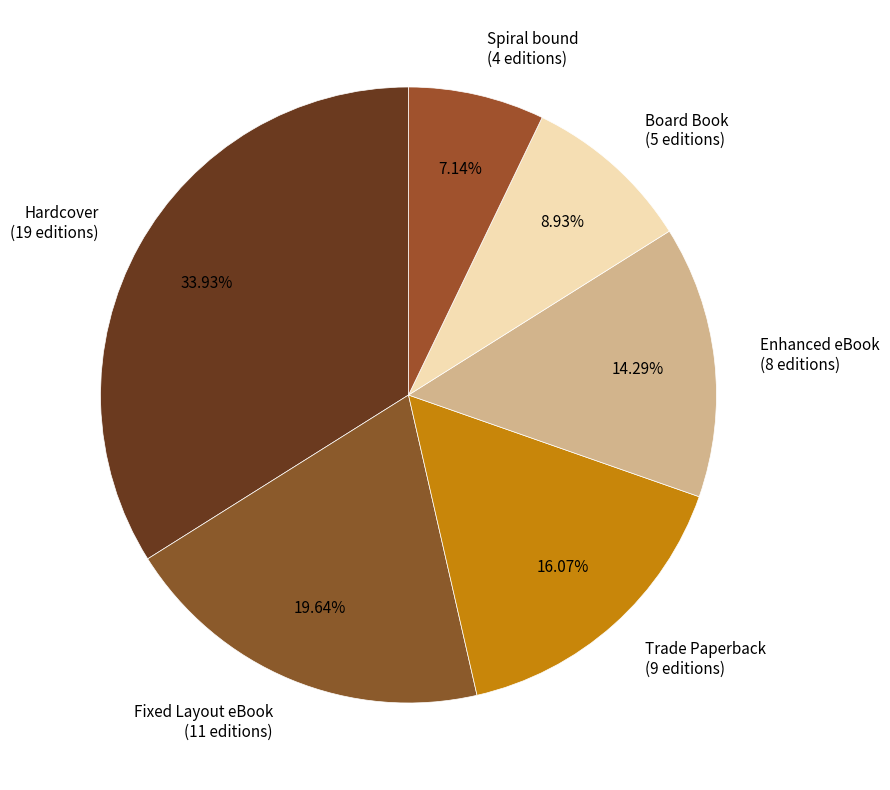

To the nearest percent, what is the combined percentage of Board Book and Spiral bound?

16%